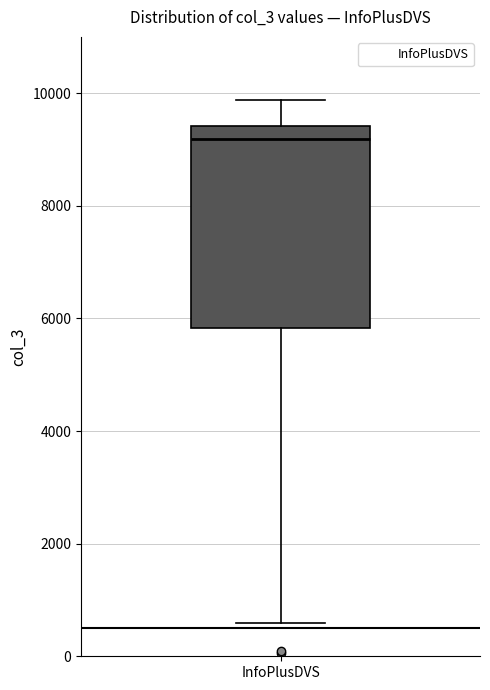

Read this box plot against the y-axis: the position of the median line, the range covered by the box, and the ends of both whiskers. The values are not printed on the chart, so give them approximately, as read against the axis.

median 9200, box 5800 to 9400, whiskers 600 to 9800